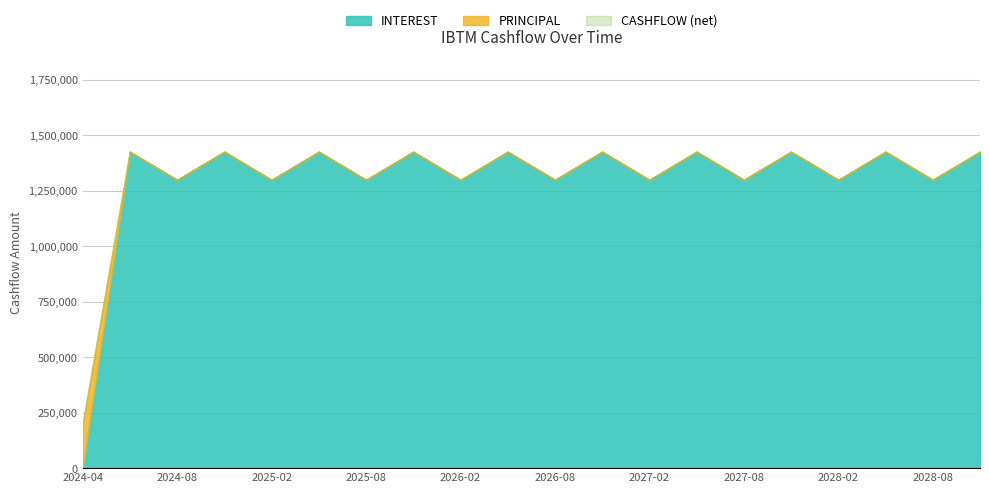

What is the value of the CASHFLOW point at the 16th from the left?

1426327.4